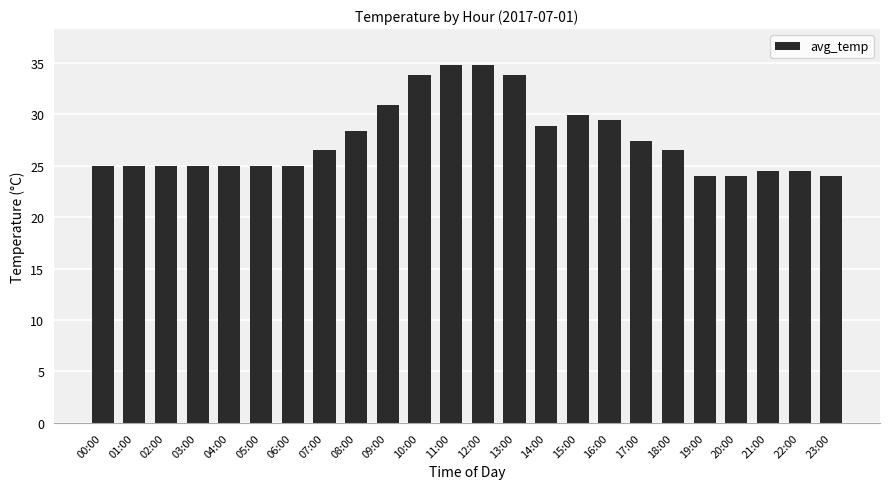

The value at 09:00 is 20.0. True or false?

False